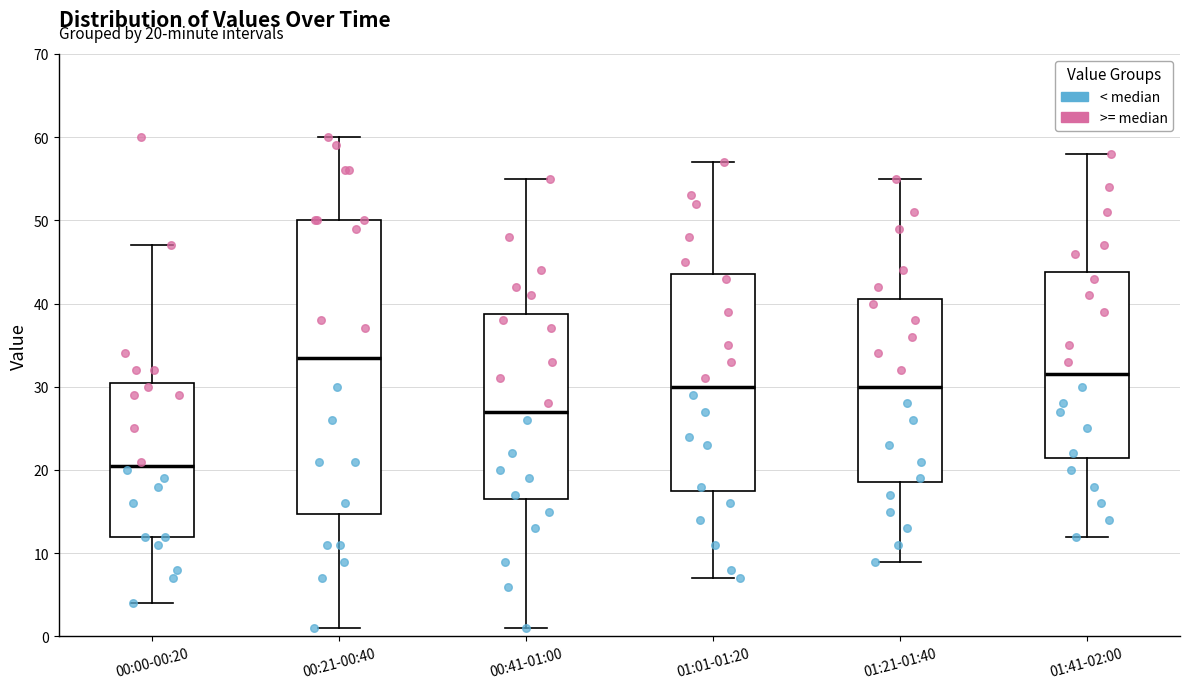

Which box has the highest median line?

00:21-00:40